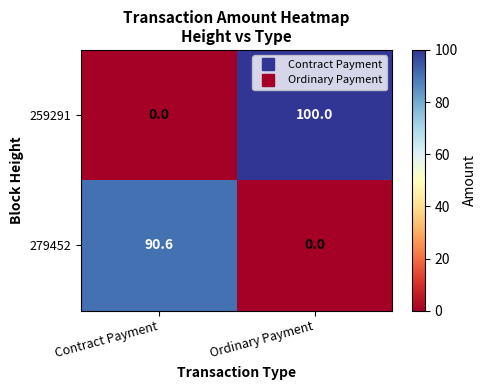

List the series in order of their peak value, lowest first.

279452, 259291